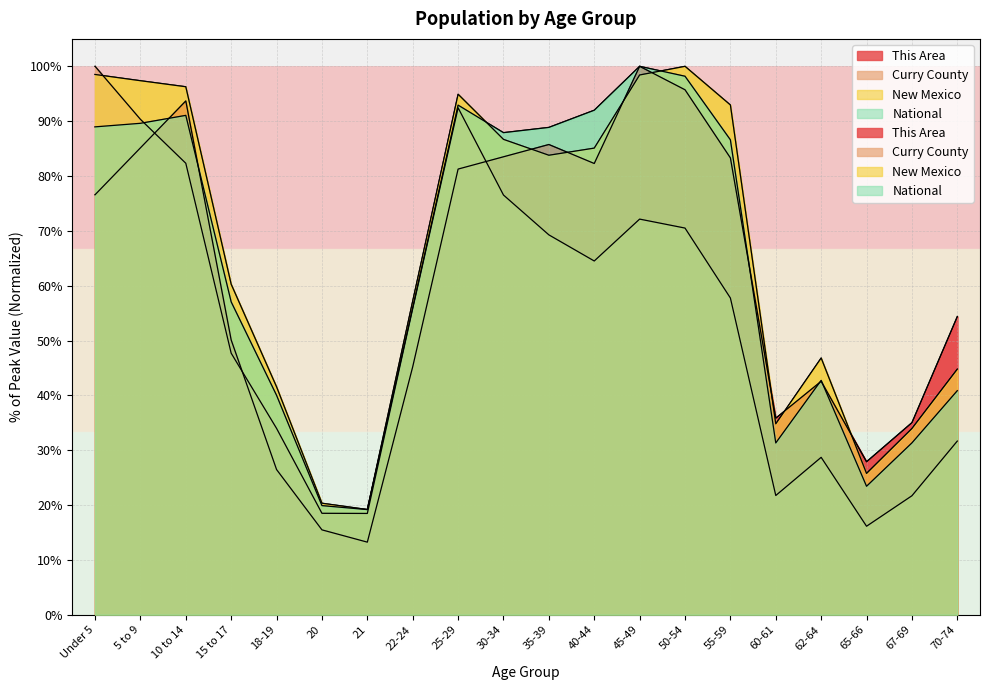

Reading left to right, extract all data points from this chart.

This Area: 76.6	85.1	93.7	50.1	26.5	15.5	13.2	45.2	81.3	83.5	85.7	82.3	100.0	95.7	83.3	35.8	42.6	27.9	35.0	54.4
Curry County: 100.0	90.3	82.3	47.7	34.0	18.5	18.5	55.8	92.4	76.5	69.3	64.5	72.1	70.5	57.8	21.7	28.7	16.1	21.7	31.7
New Mexico: 98.5	97.4	96.3	60.3	41.6	20.3	19.2	57.2	94.9	86.7	83.8	85.1	98.4	100.0	93.0	34.8	46.8	25.8	34.0	44.8
National: 89.0	89.6	91.1	57.0	40.0	19.9	19.2	56.0	92.9	87.9	88.9	92.0	100.0	98.2	86.6	31.3	42.7	23.4	31.3	40.9